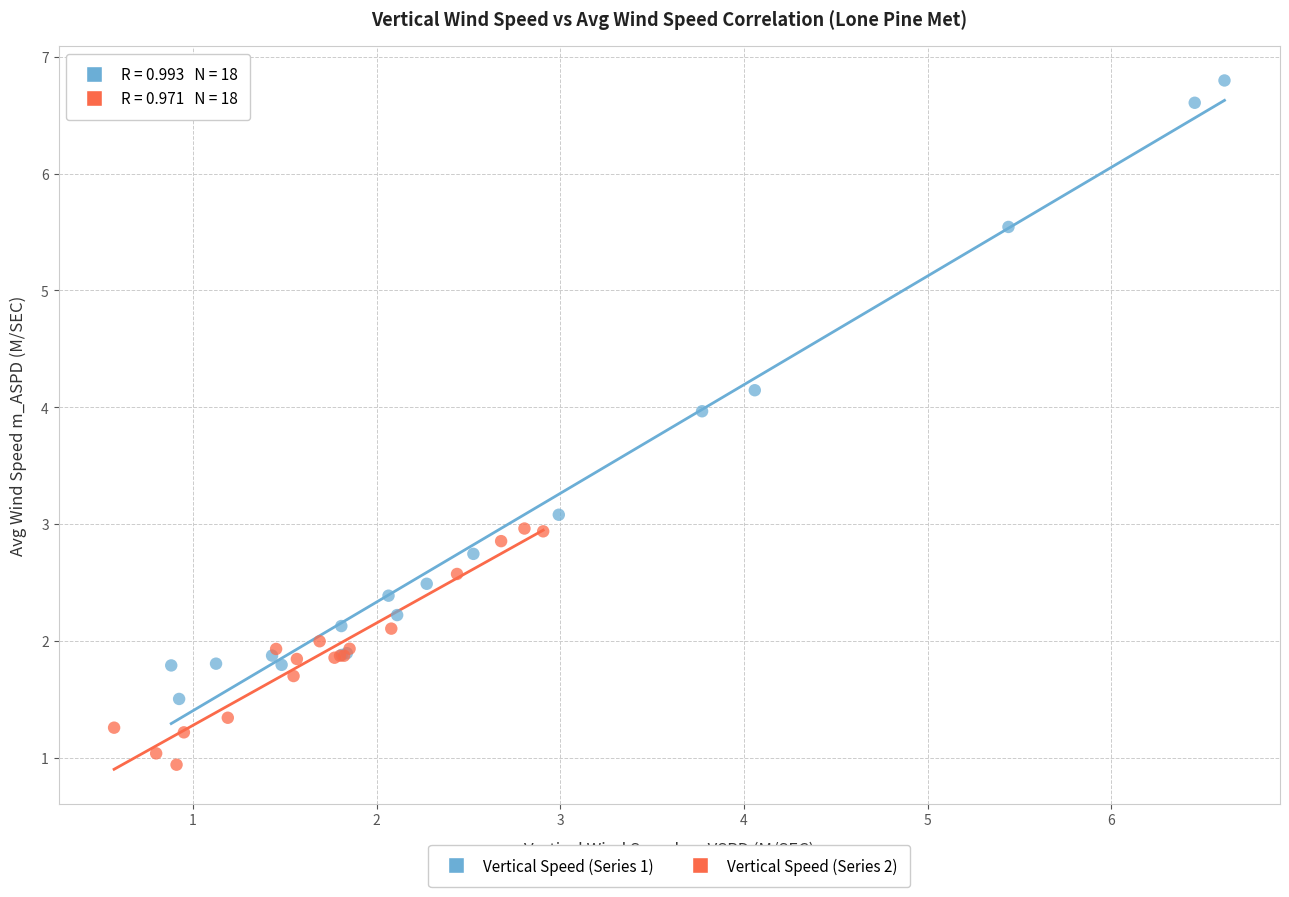

Which series contains the highest Y value?

Vertical Speed (Series 1)